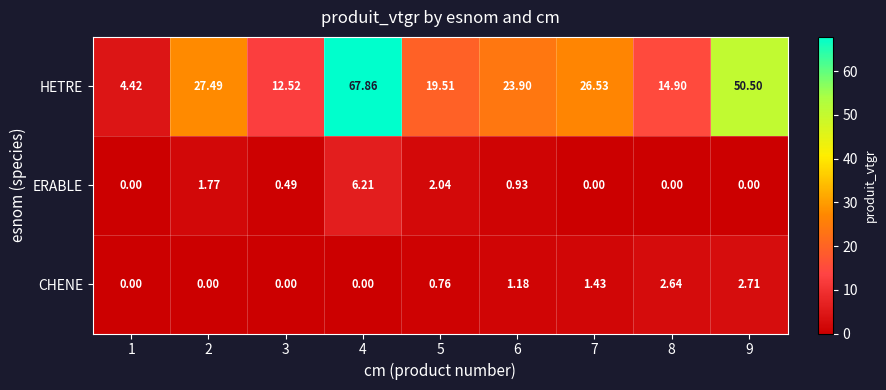

Which series has the largest range (max minus min)?

HETRE